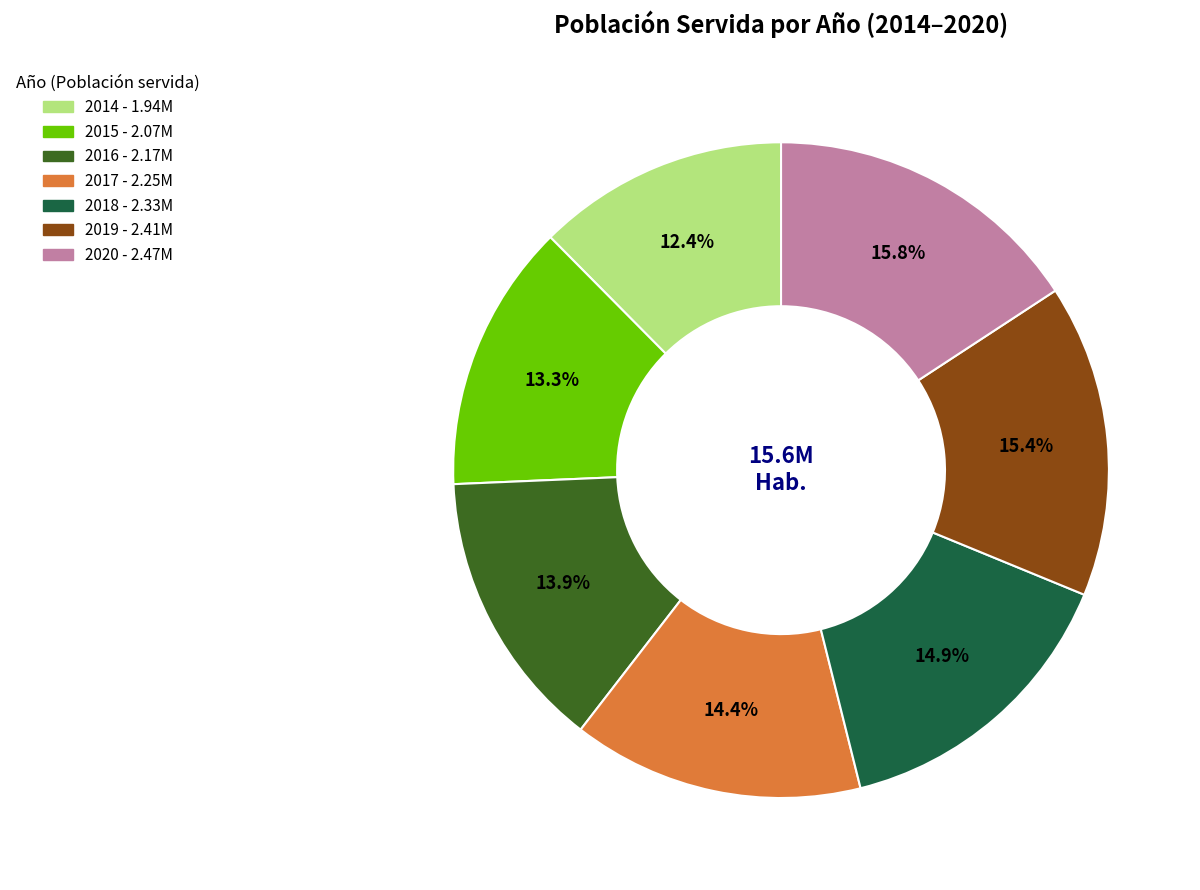

What is the smallest slice in the pie chart?

2014